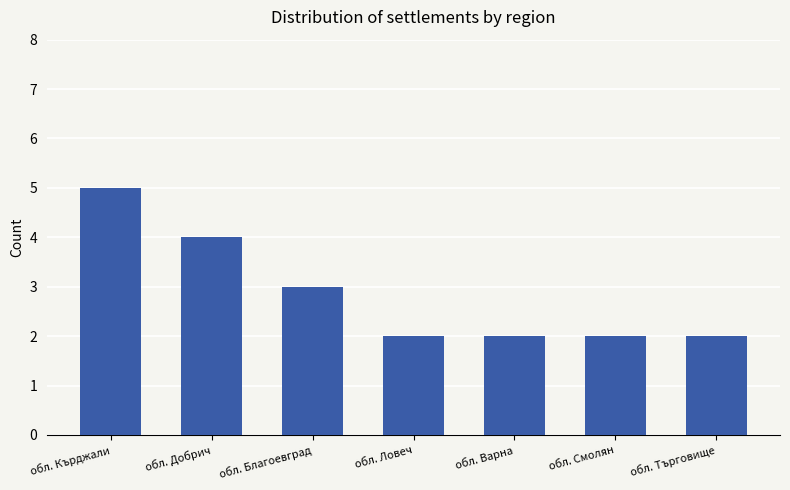

What is the change in value from обл. Благоевград to обл. Смолян?

-1